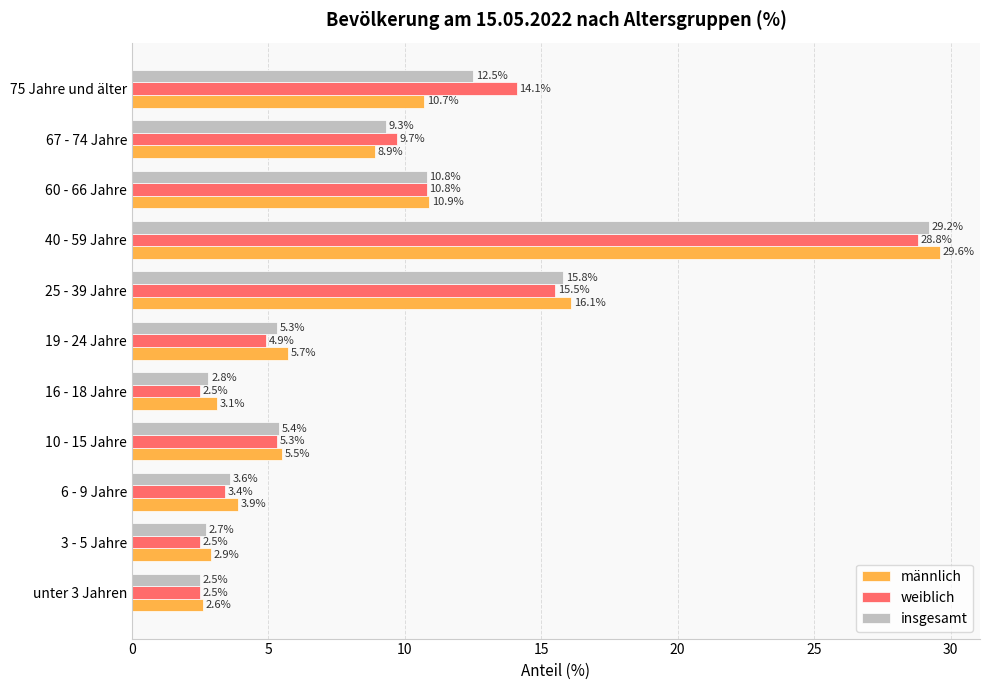

What is the smallest value displayed?

2.5